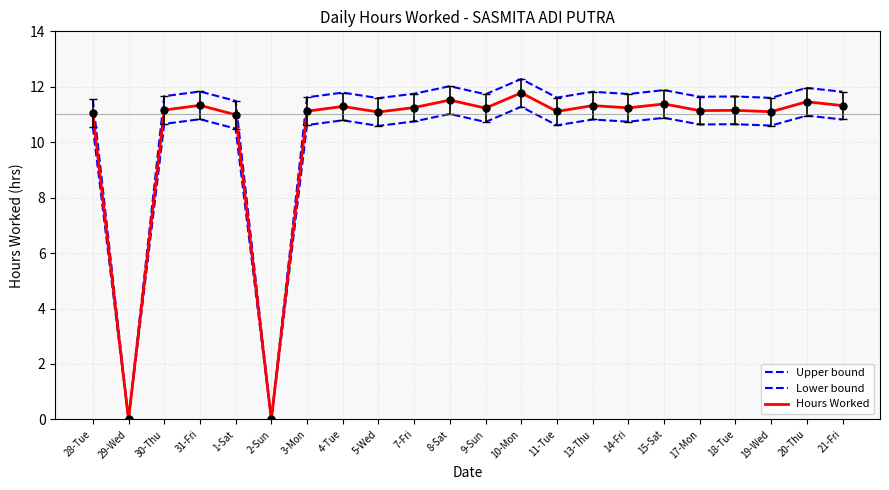

Rank the categories by Lower bound value from lowest to highest.

29-Wed, 2-Sun, 1-Sat, 28-Tue, 5-Wed, 19-Wed, 11-Tue, 3-Mon, 17-Mon, 18-Tue, 30-Thu, 9-Sun, 14-Fri, 7-Fri, 4-Tue, 13-Thu, 21-Fri, 31-Fri, 15-Sat, 20-Thu, 8-Sat, 10-Mon